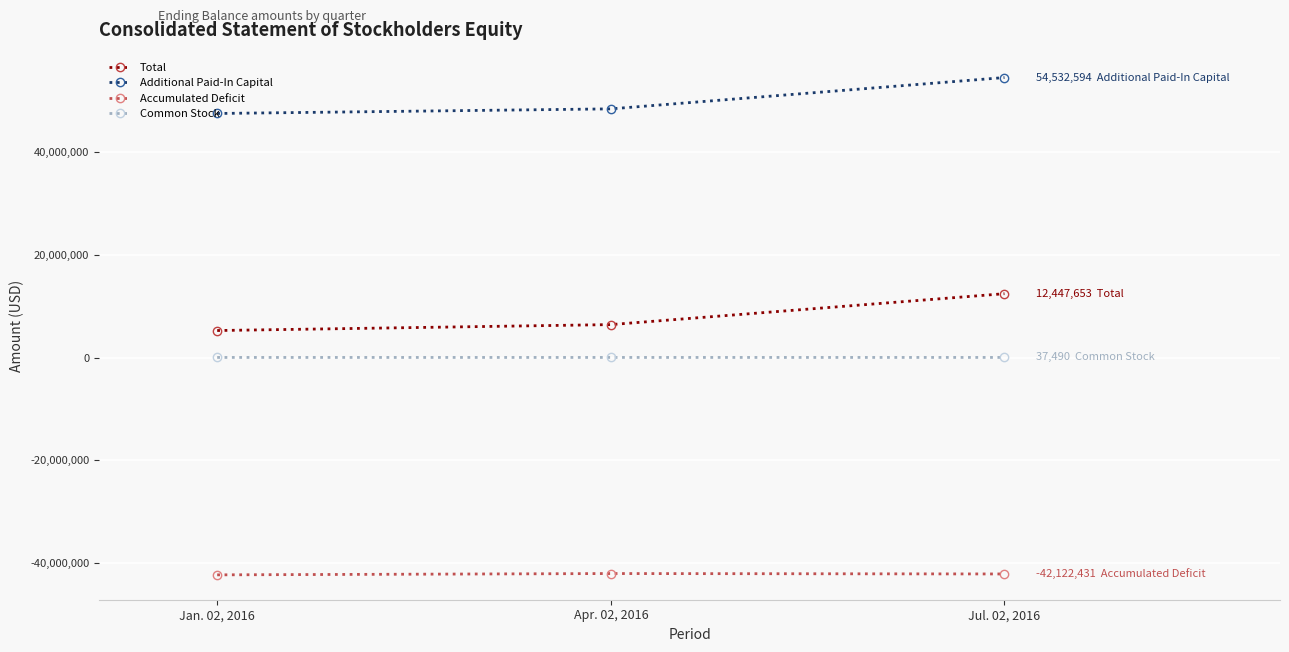

Which label corresponds to the largest value in the chart?

Jul. 02, 2016